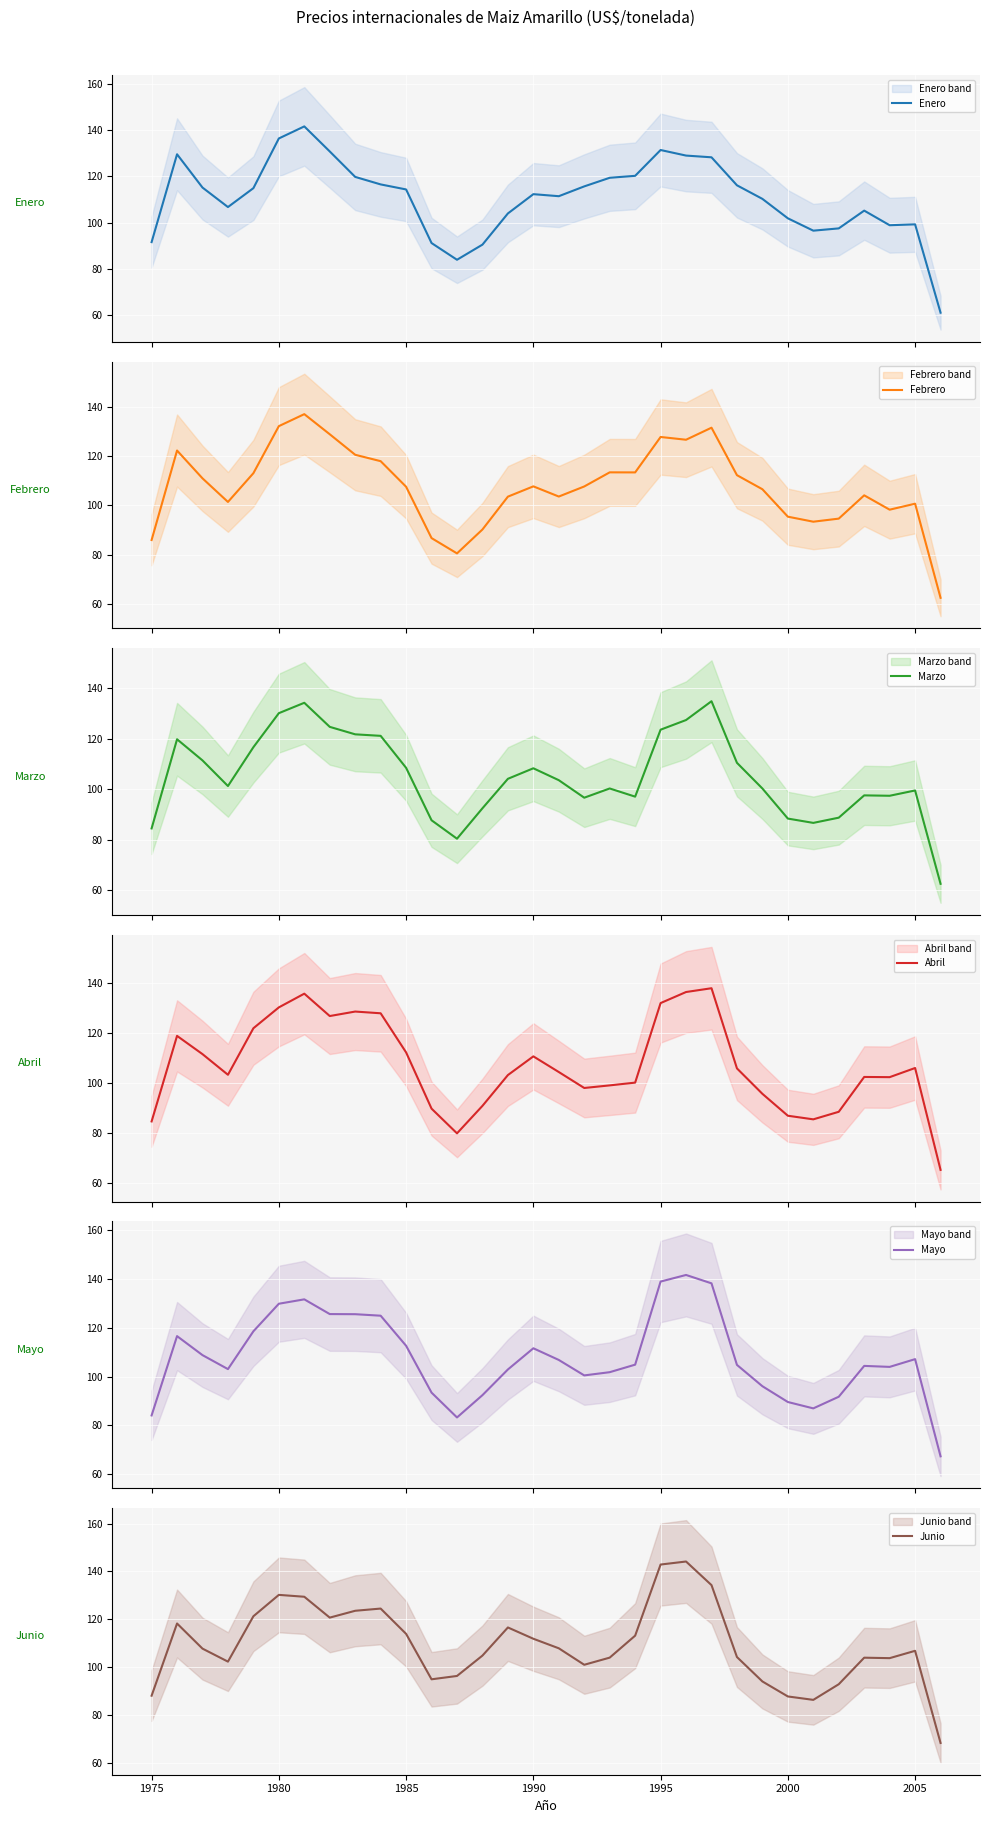

How many lines are shown in the chart?

6